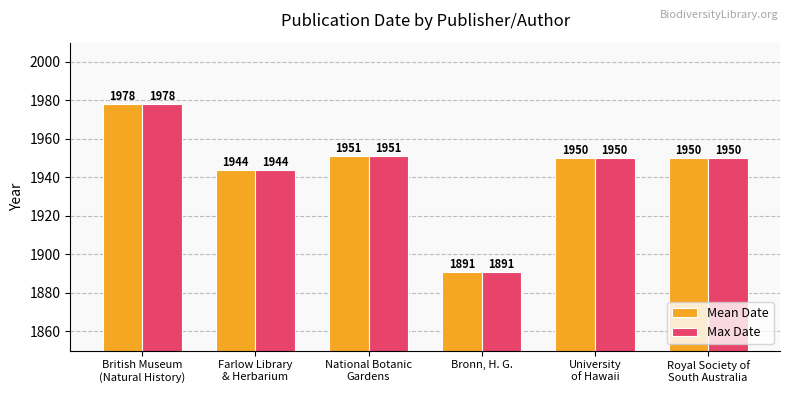

How many data points does each series have?

6